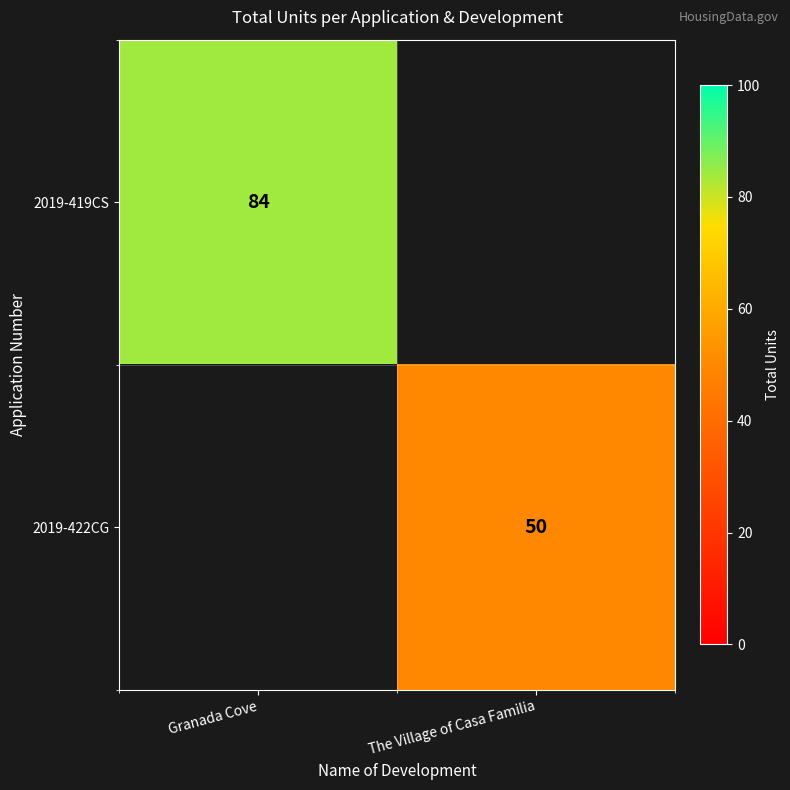

At how many categories does at least one series exceed 55?

1